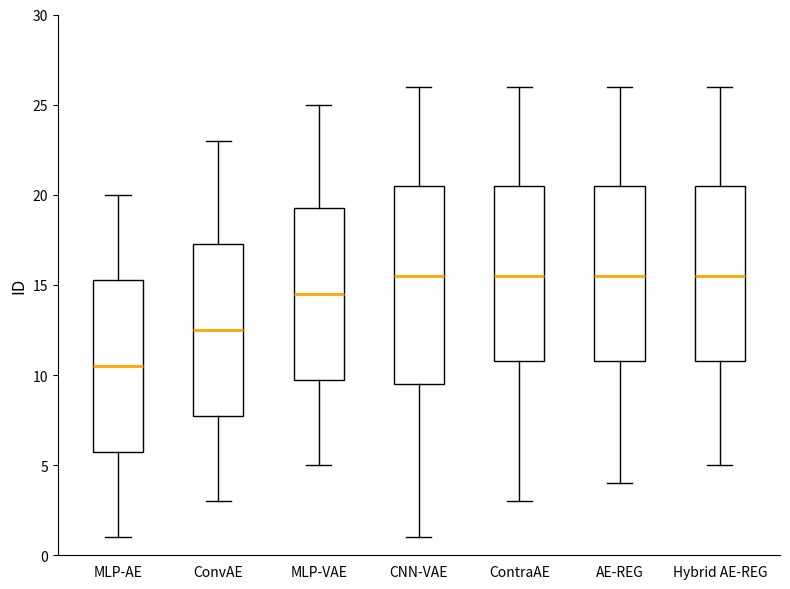

Where is the upper edge of the box for ContraAE on the y-axis? The values are not printed on the chart, so give them approximately, as read against the axis.

20.5